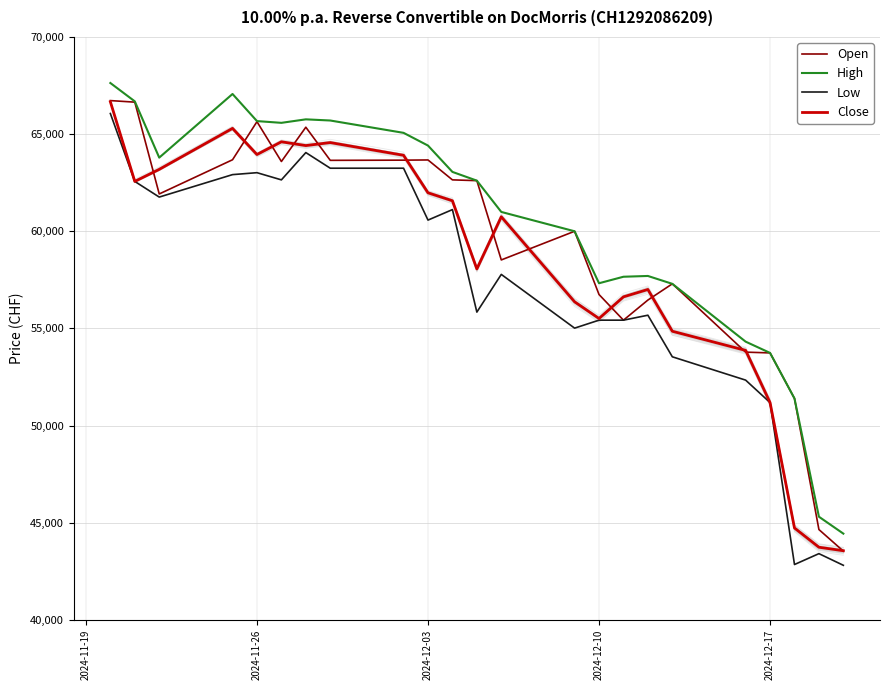

What is the sum of all Open values?

1361340